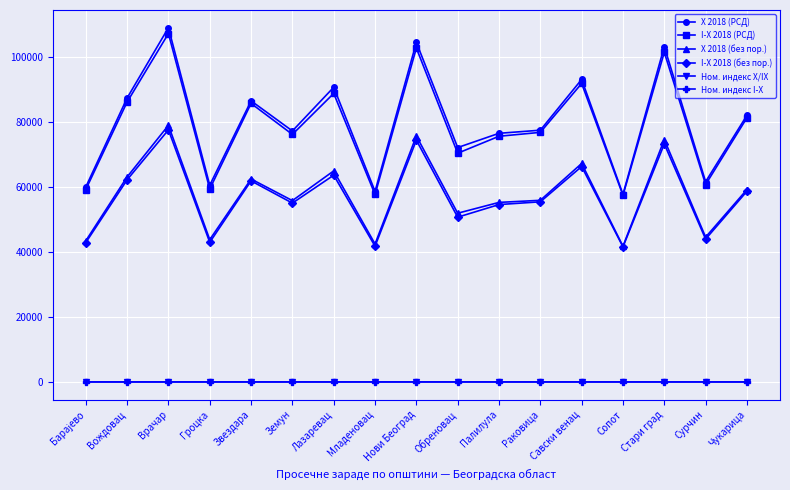

Which series has the widest spread of values?

X 2018 (РСД)